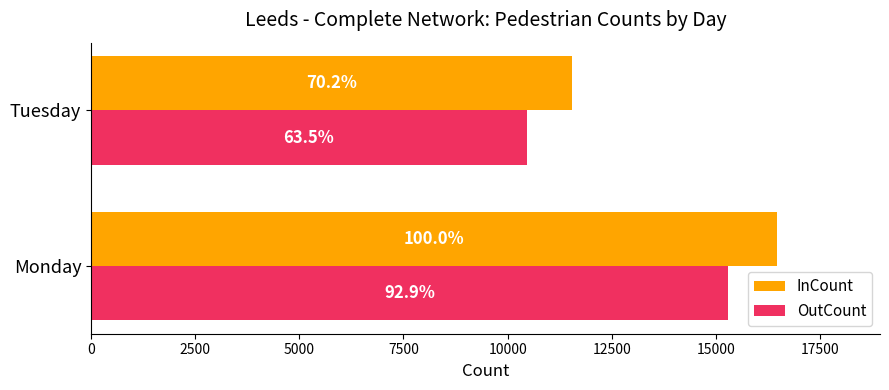

What are all the series names shown in the legend?

InCount, OutCount